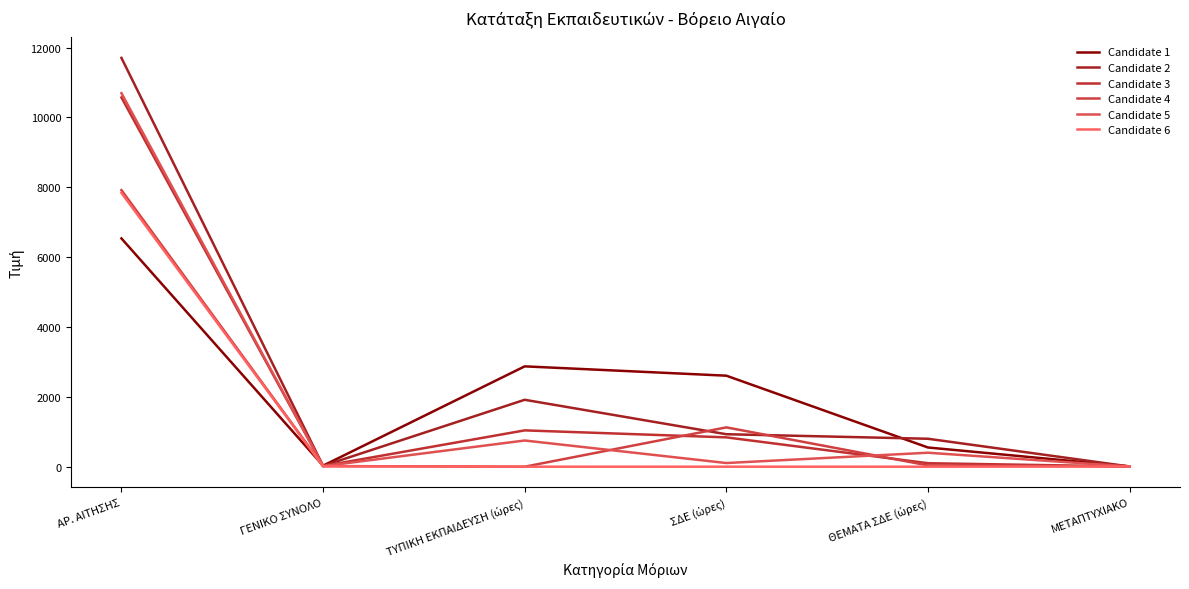

What are all the series names shown in the legend?

Candidate 1, Candidate 2, Candidate 3, Candidate 4, Candidate 5, Candidate 6